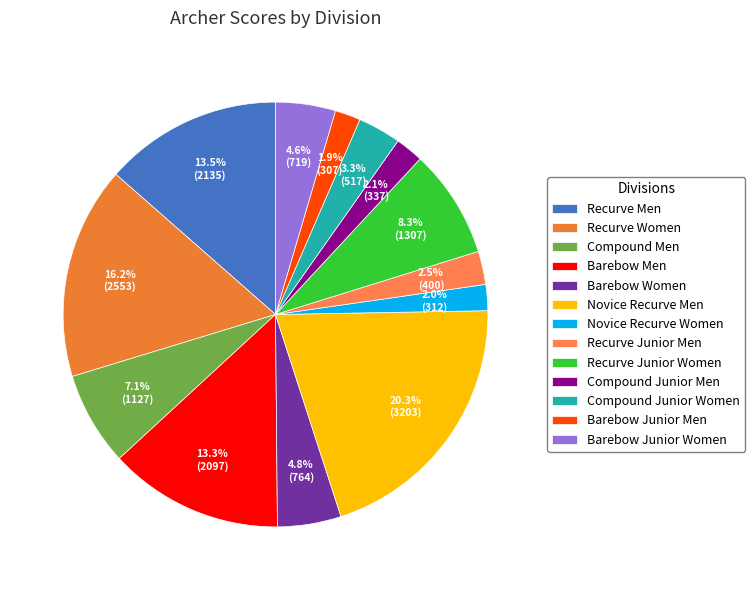

How many segments does this pie chart have?

13